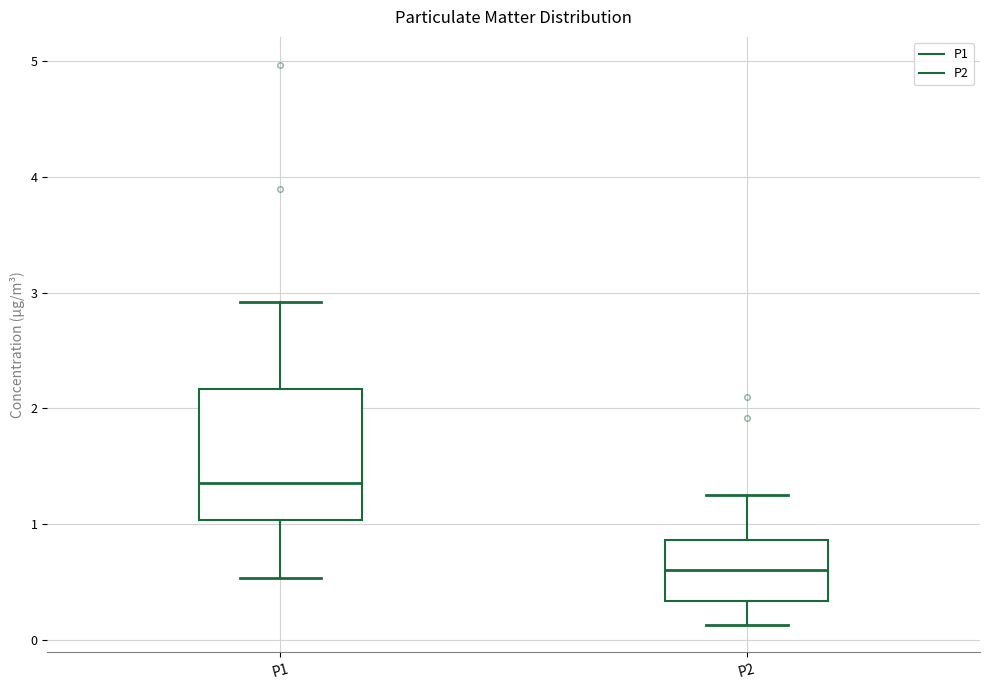

Reading left to right, read every box against the y-axis: the position of its median line, the range the box covers, and the ends of its whiskers. The values are not printed on the chart, so give them approximately, as read against the axis.

P1: median 1.4, box 1.0 to 2.2, whiskers 0.5 to 2.9
P2: median 0.6, box 0.3 to 0.9, whiskers 0.1 to 1.3